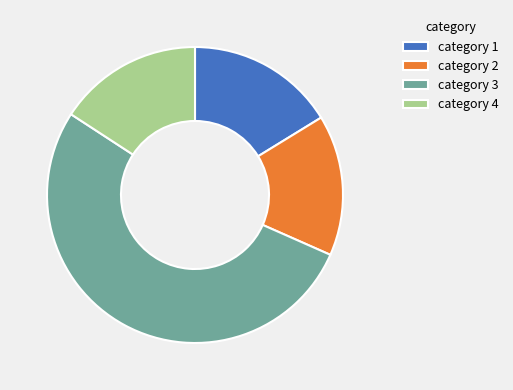

Which slice is the largest?

category 3